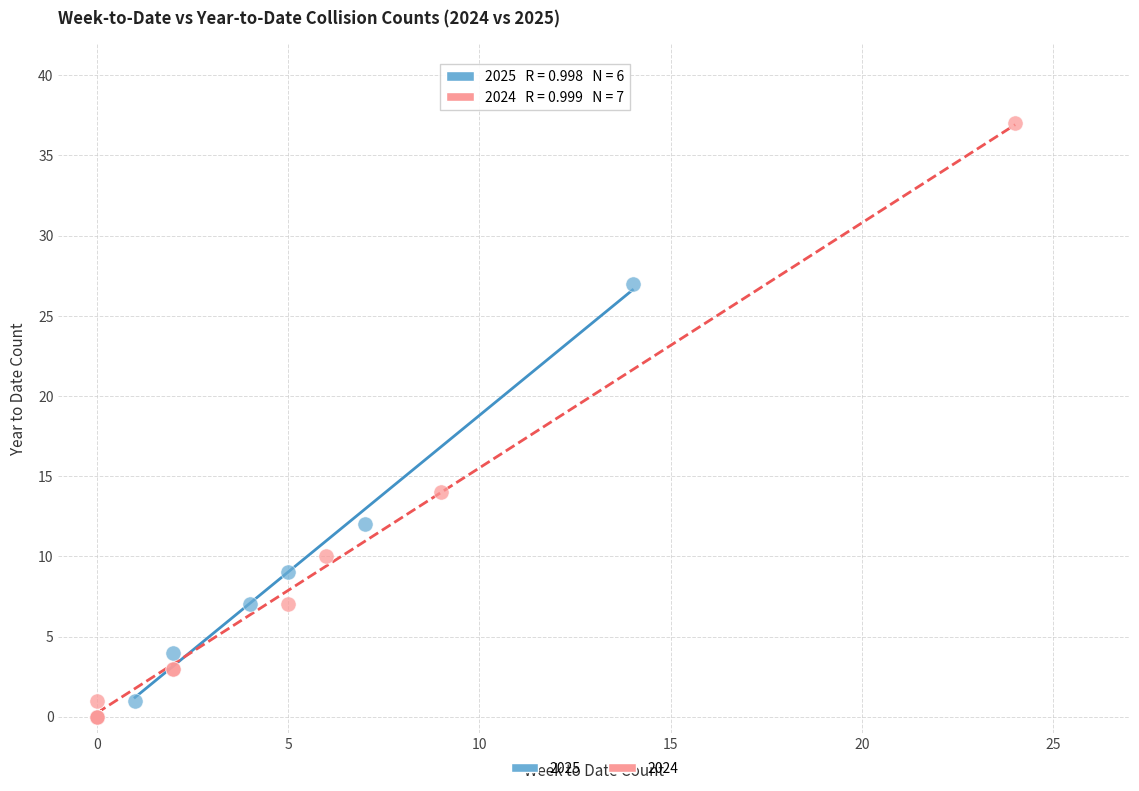

Which series contains the highest Y value?

2024